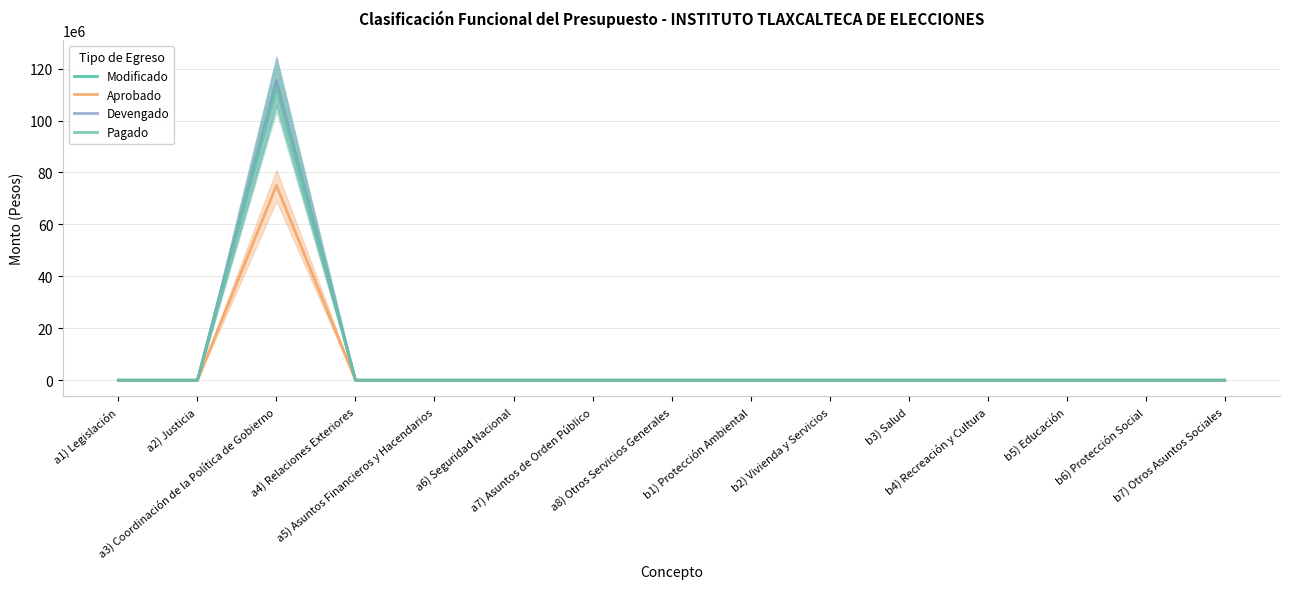

Is the value of Aprobado at b3) Salud greater than the value of Devengado at b2) Vivienda y Servicios?

No